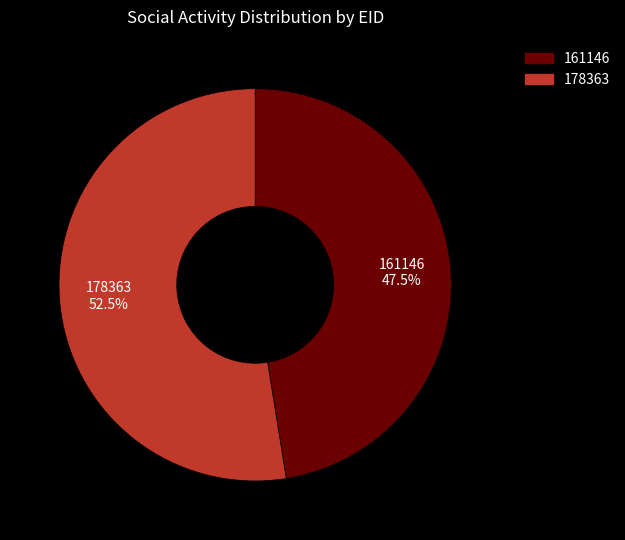

The 161146 slice represents 34% of the pie. True or false?

False